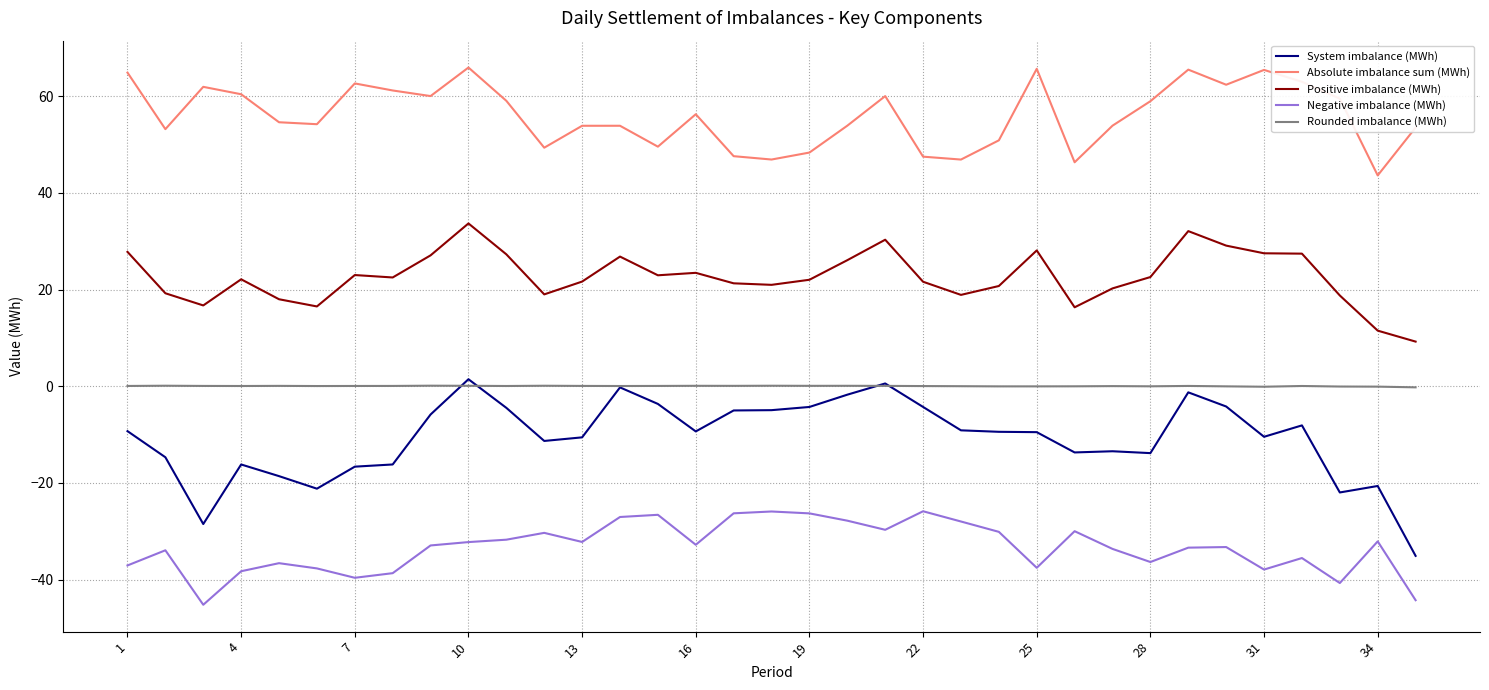

What is the minimum value shown in the chart?

-45.2